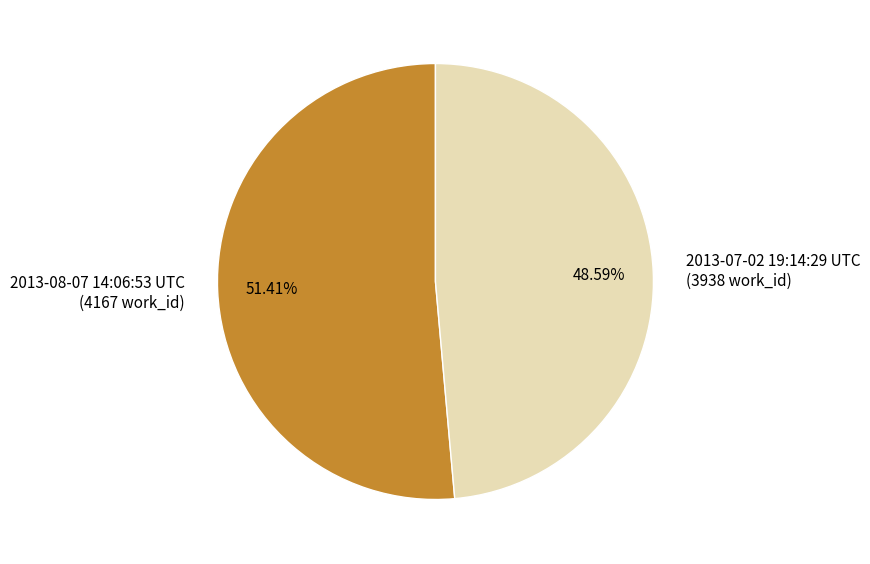

The 2013-08-07 14:06:53 UTC slice represents 63% of the pie. True or false?

False